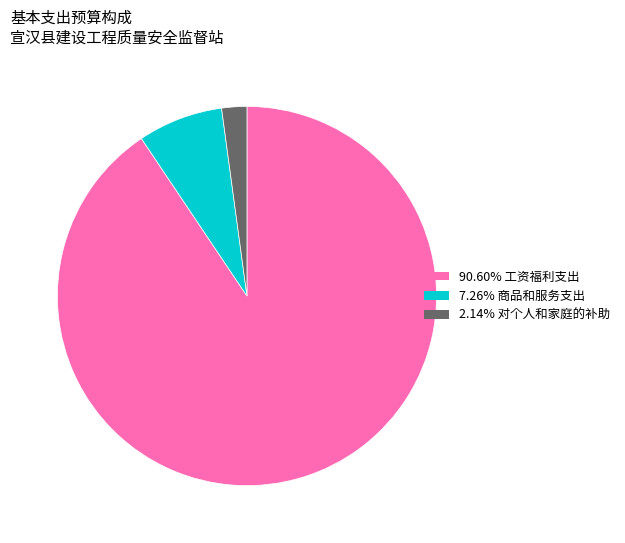

Does any single category account for the majority?

Yes